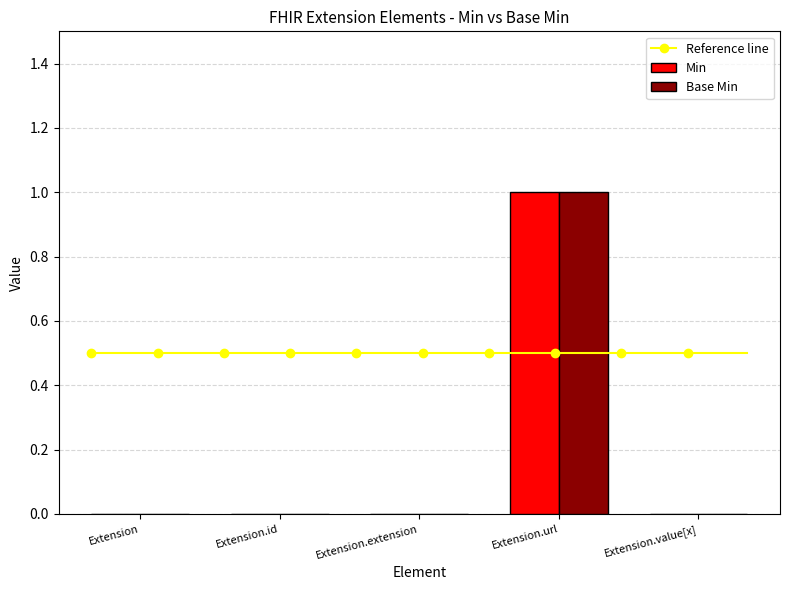

How many bars are there in each group?

2